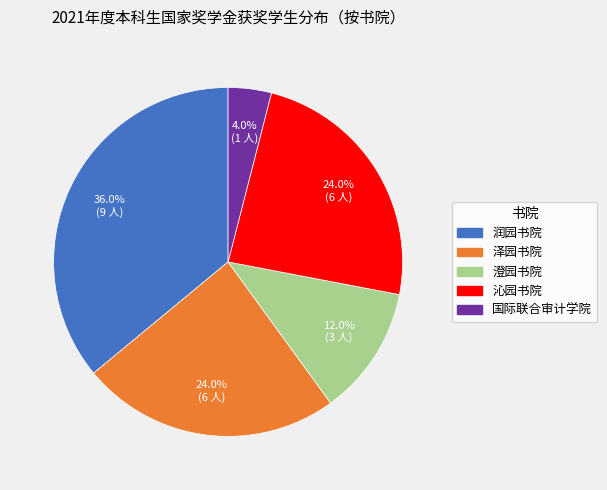

Combined, what portion of the pie is 沁园书院 and 润园书院?

60.0%